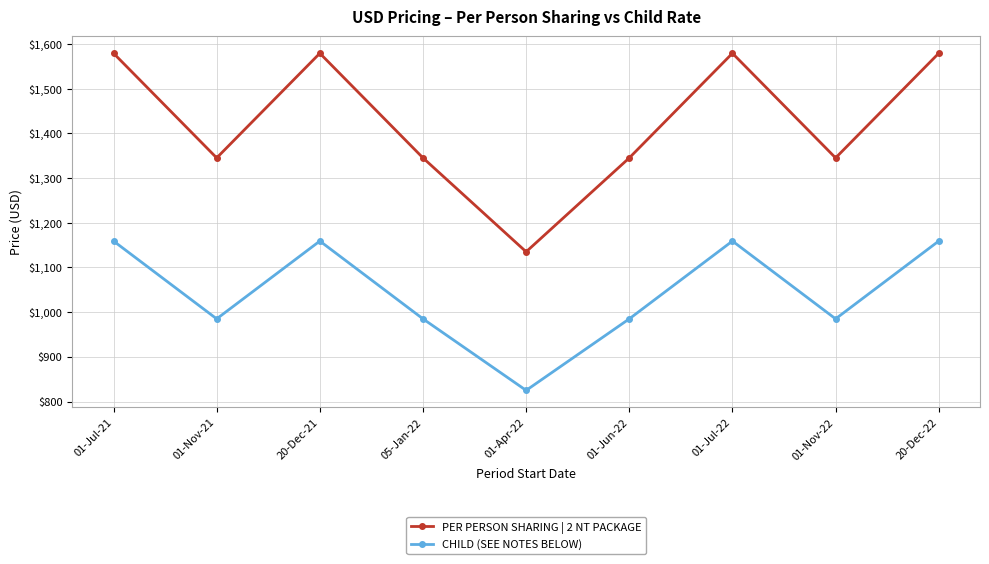

True or false: PER PERSON SHARING | 2 NT PACKAGE and CHILD (SEE NOTES BELOW) intersect in this chart.

False